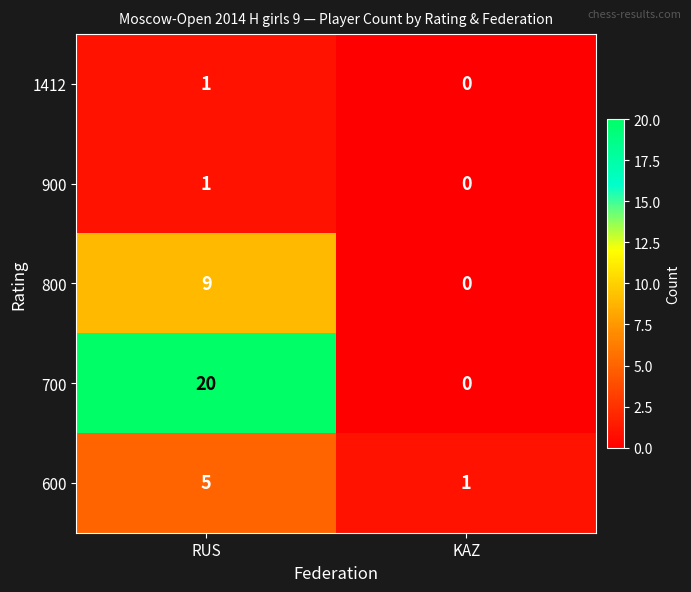

Which series has the widest spread of values?

700